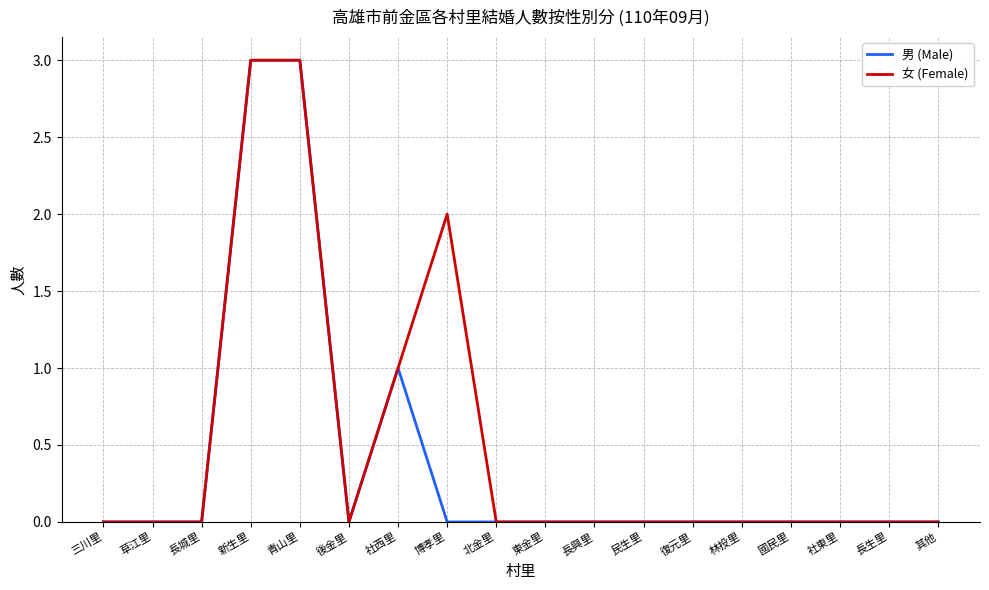

What is the greatest value displayed?

3